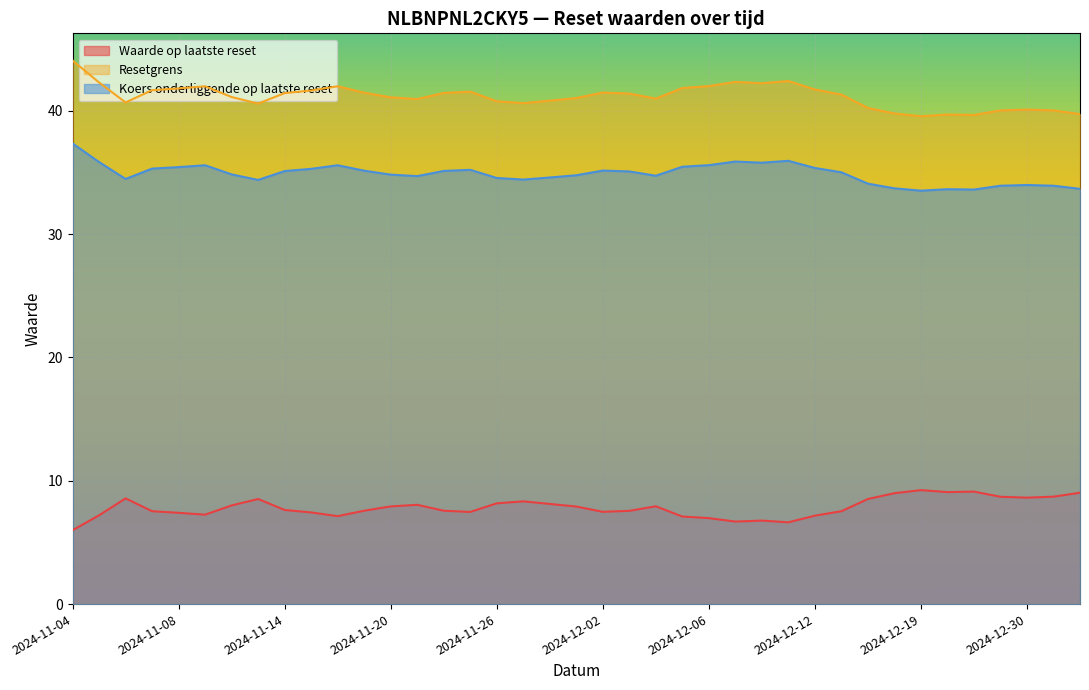

True or false: Waarde op laatste reset has a value of 7.2 at 2024-11-05.

True